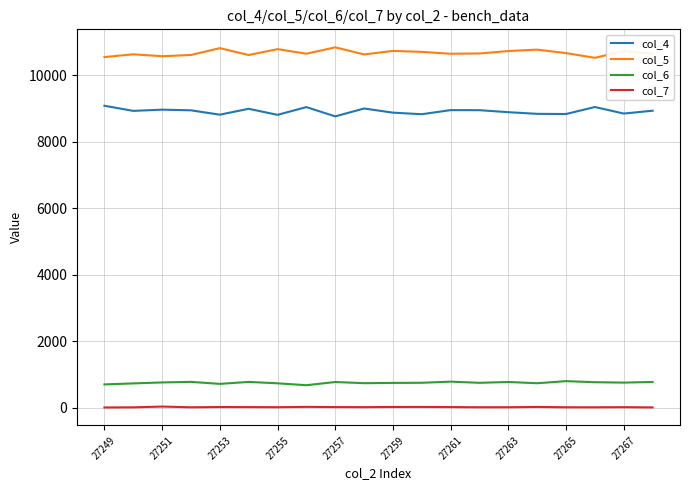

True or false: col_4 and col_5 cross at least once.

False